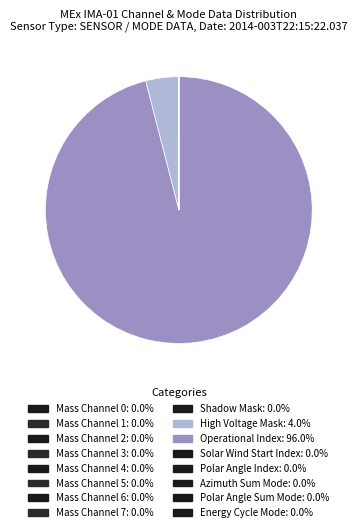

Which slice is the smallest?

Mass Channel 0